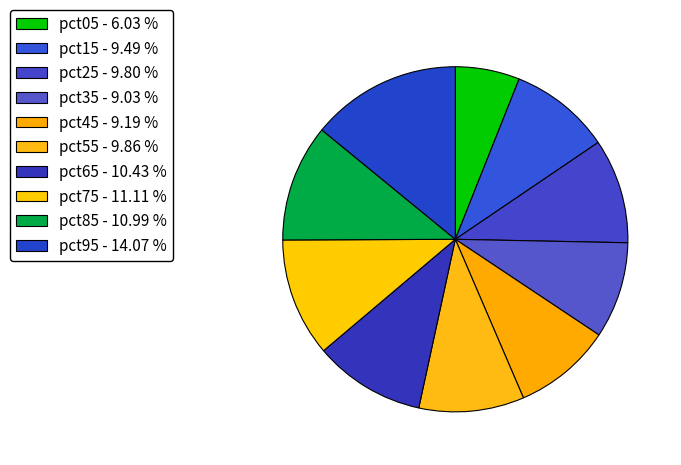

Is the sum of pct85 and pct75 greater than half?

No